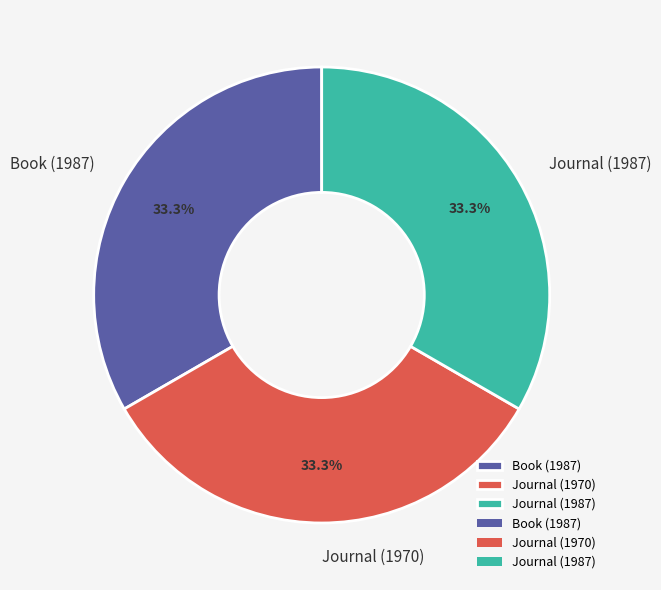

Combined, what portion of the pie is Journal (1970) and Journal (1987)?

66.6%